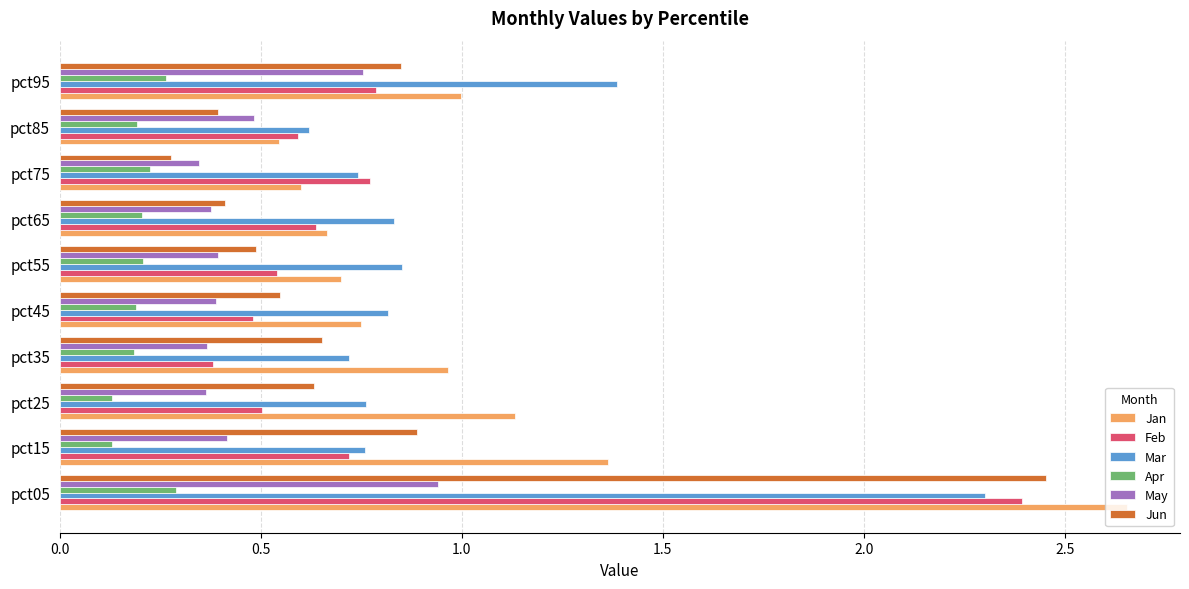

The value of Apr at pct75 is 0.2. True or false?

True